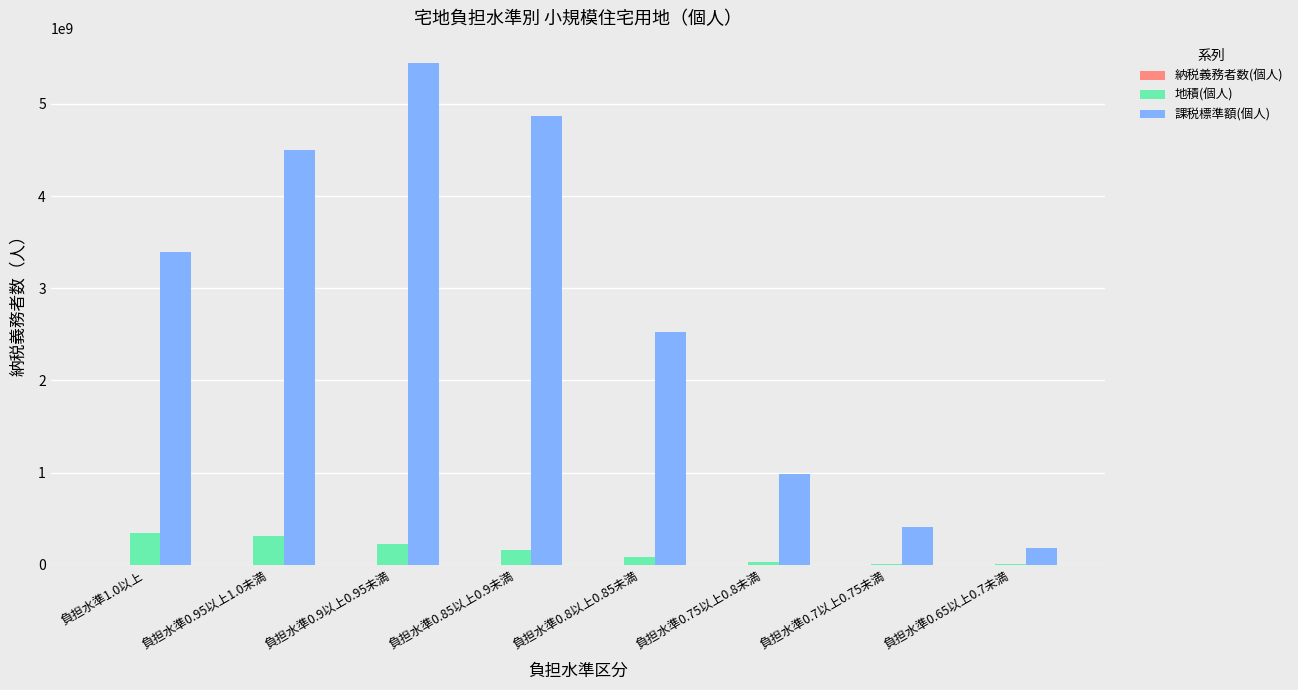

At which category does the chart reach its peak across all series?

負担水準0.9以上0.95未満